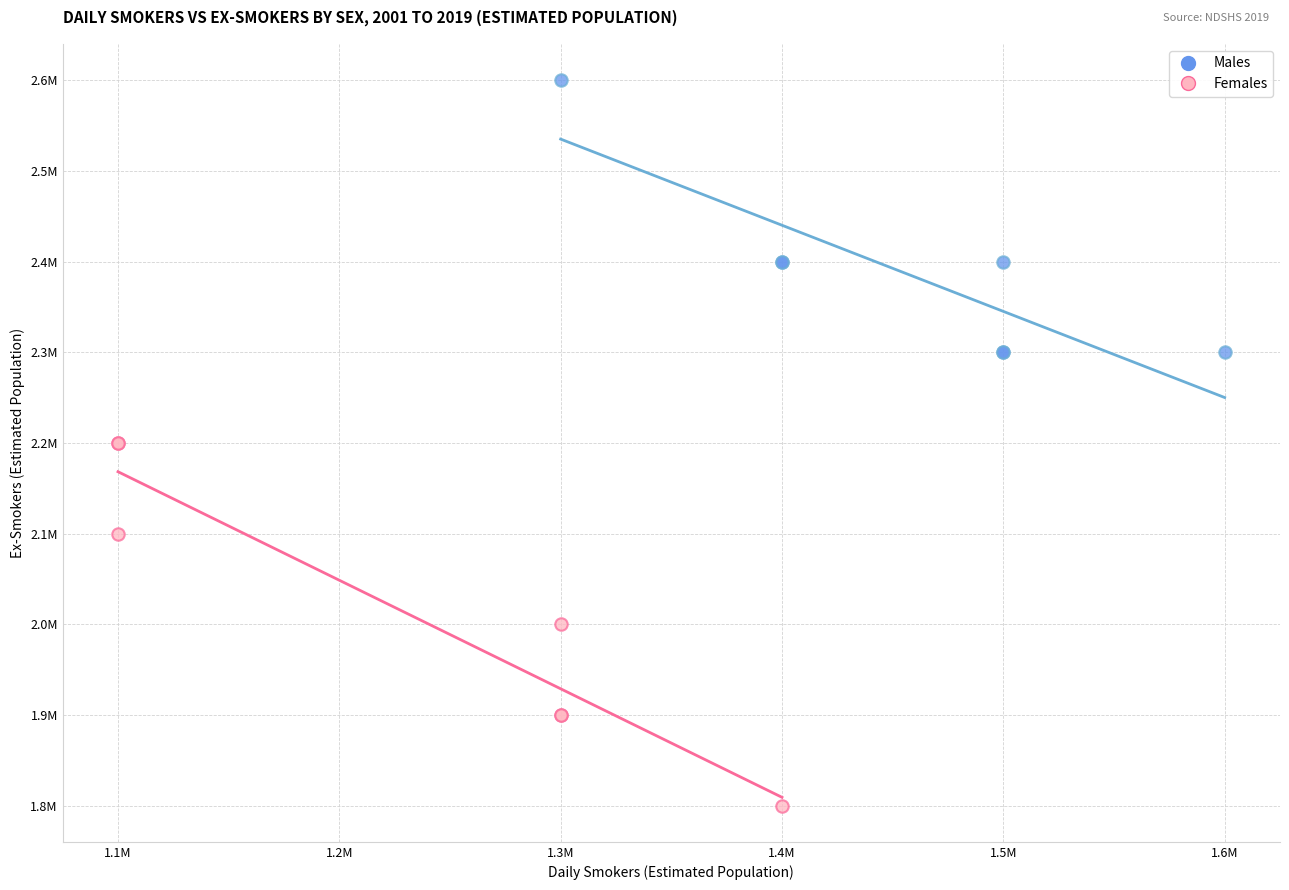

Which series reaches the maximum Y coordinate?

Males